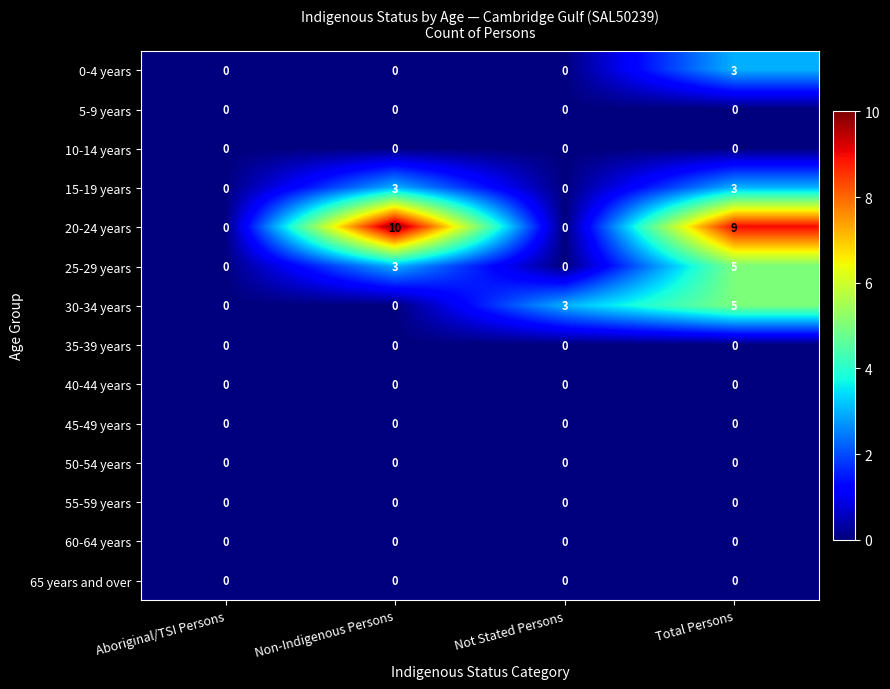

Which series has the widest spread of values?

20-24 years